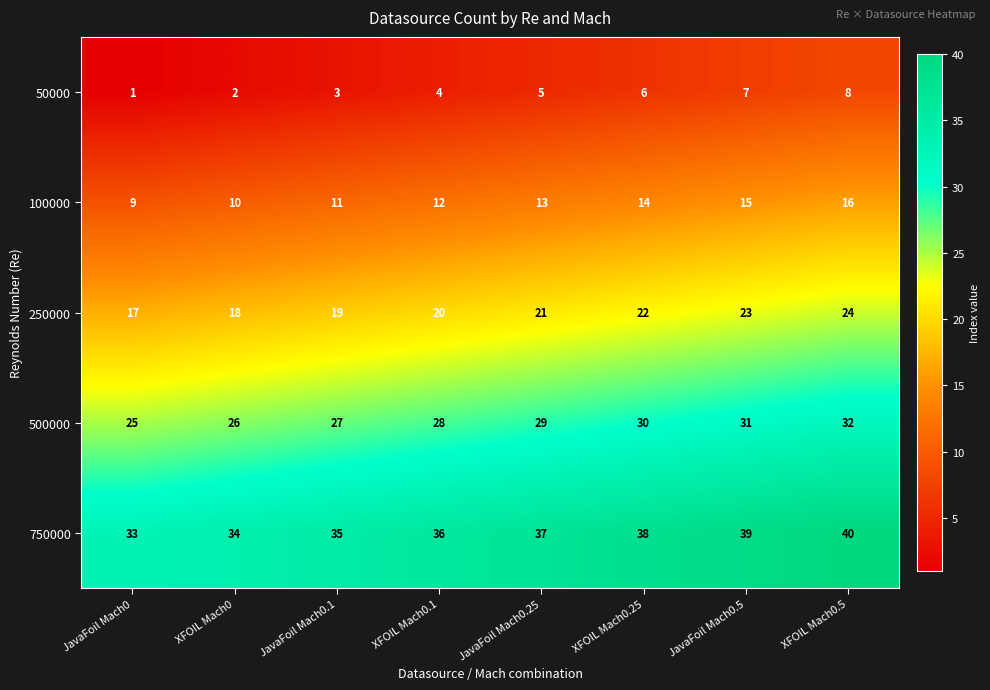

What is the difference between the highest and lowest values at XFOIL Mach0.25?

32